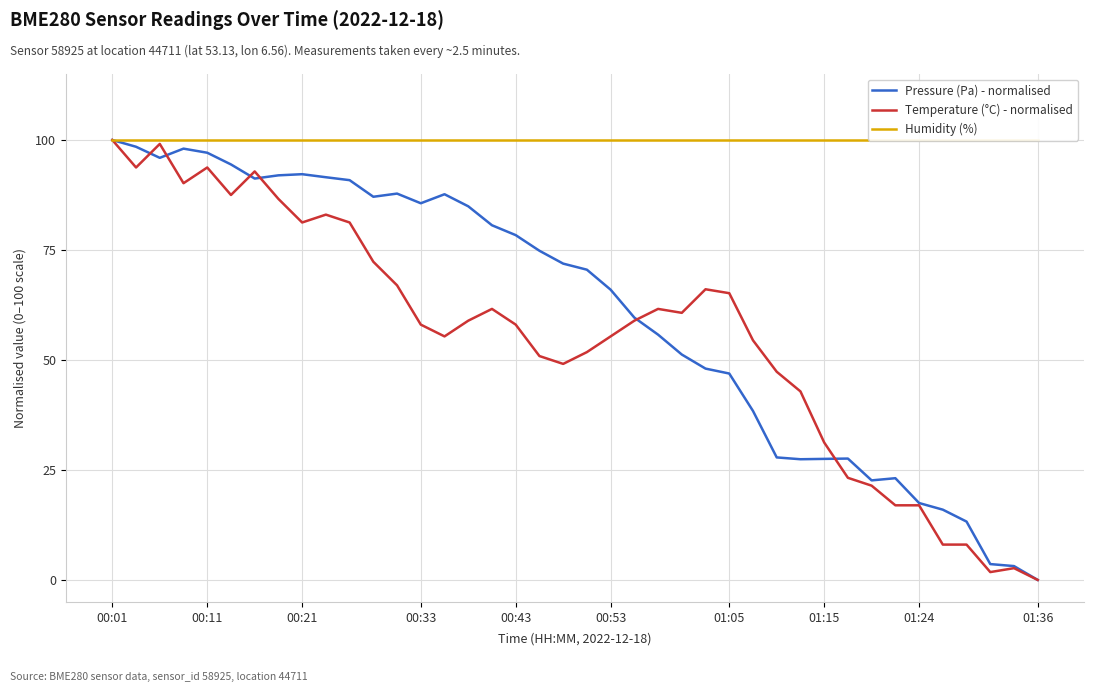

How many values in Pressure (Pa) - normalised are above zero?

39